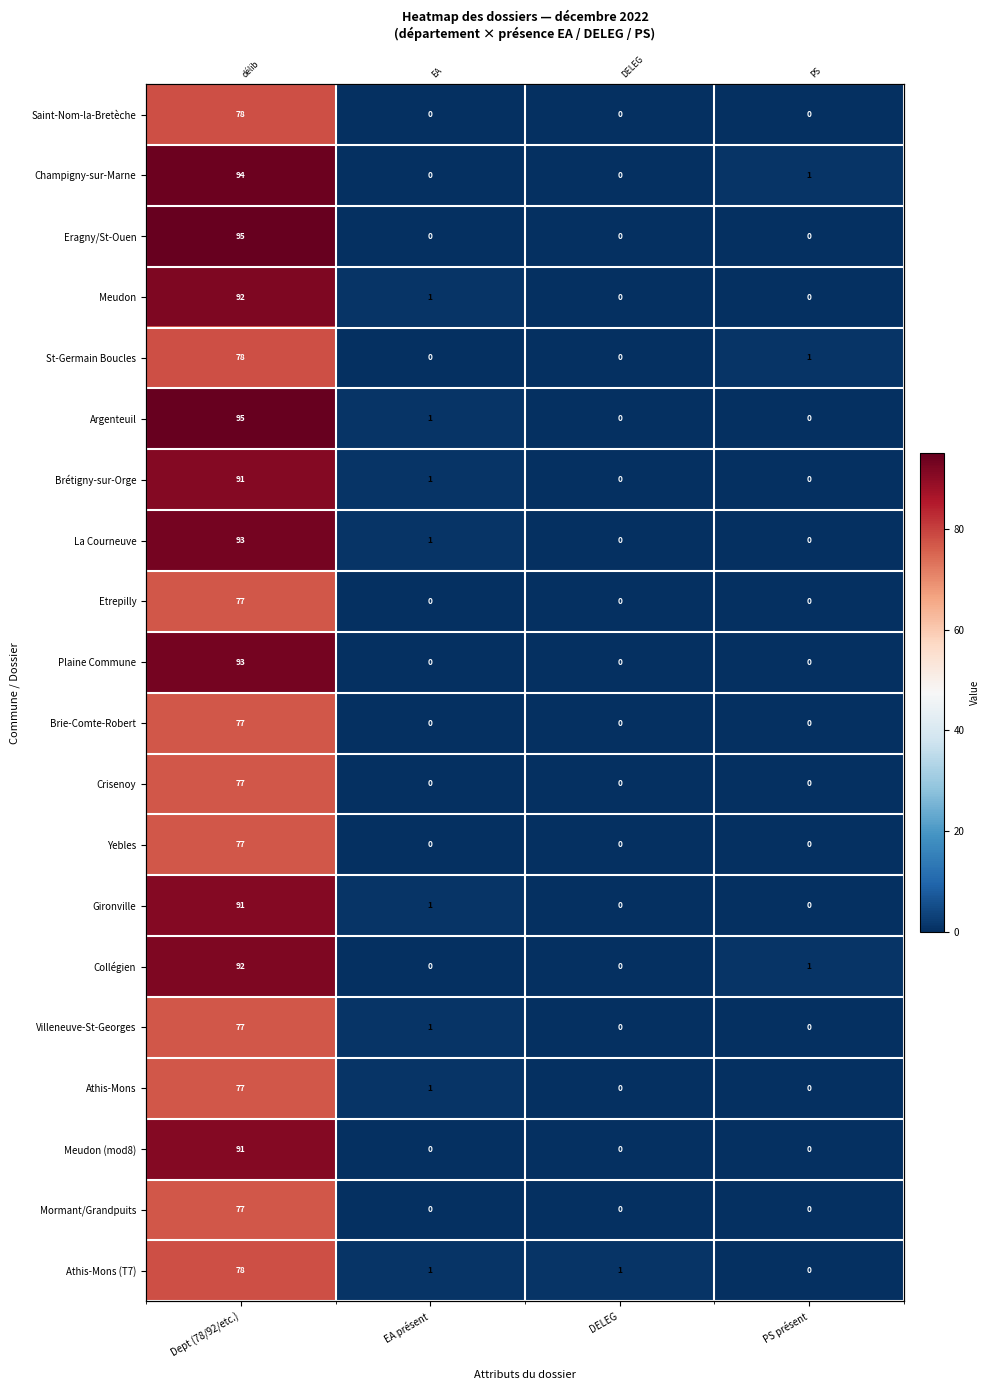

What is the difference between the maximum and second lowest values in the Athis-Mons series?

77